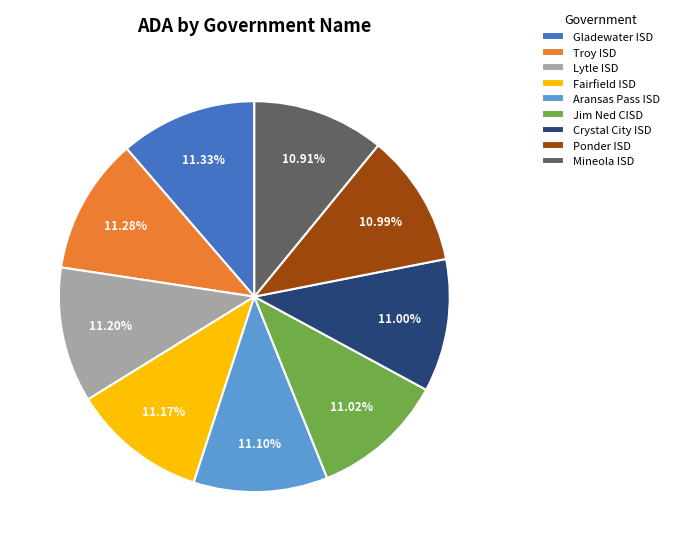

Do Jim Ned CISD and Ponder ISD together represent more than half of the pie?

No